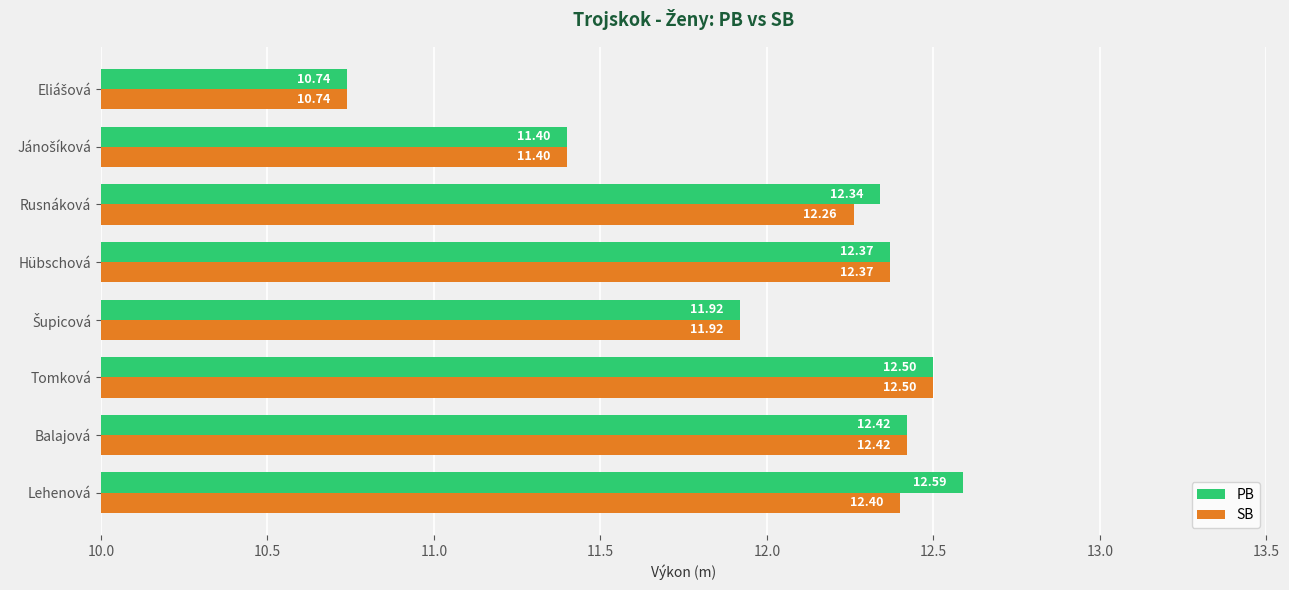

How many categories are shown in the chart?

8